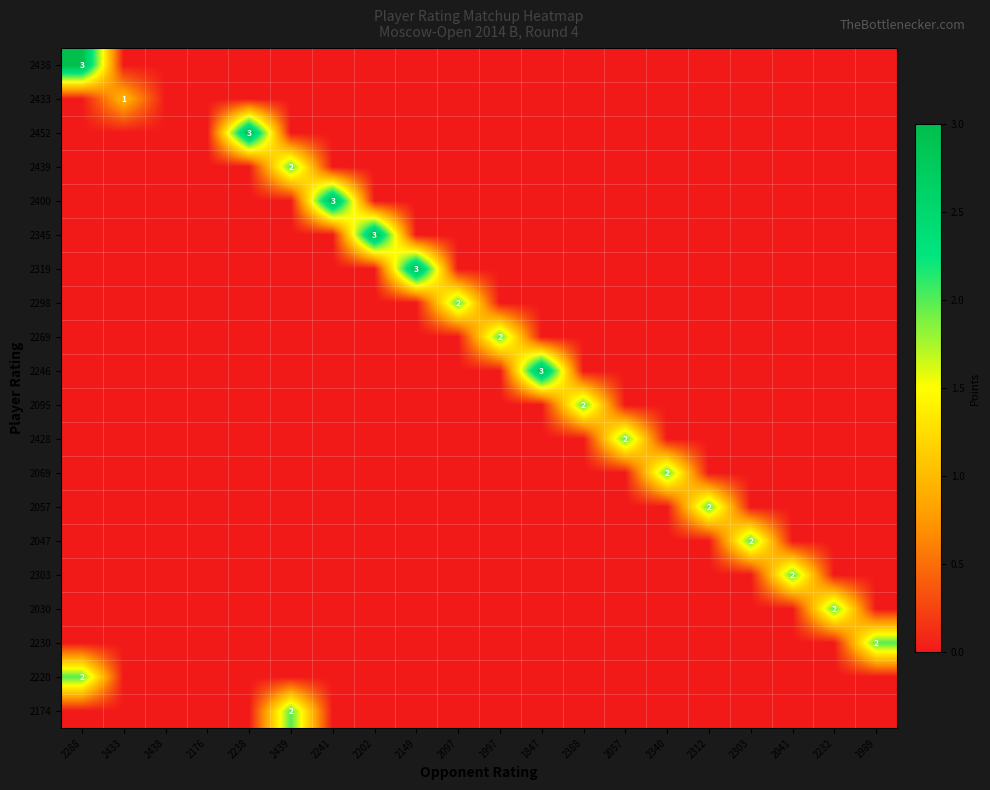

At which category does the chart reach its peak across all series?

2288